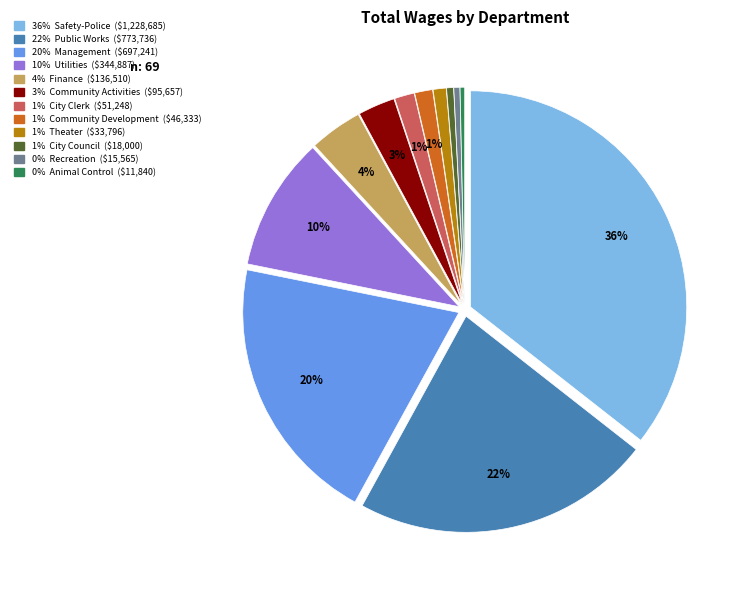

Does any single category account for the majority?

No